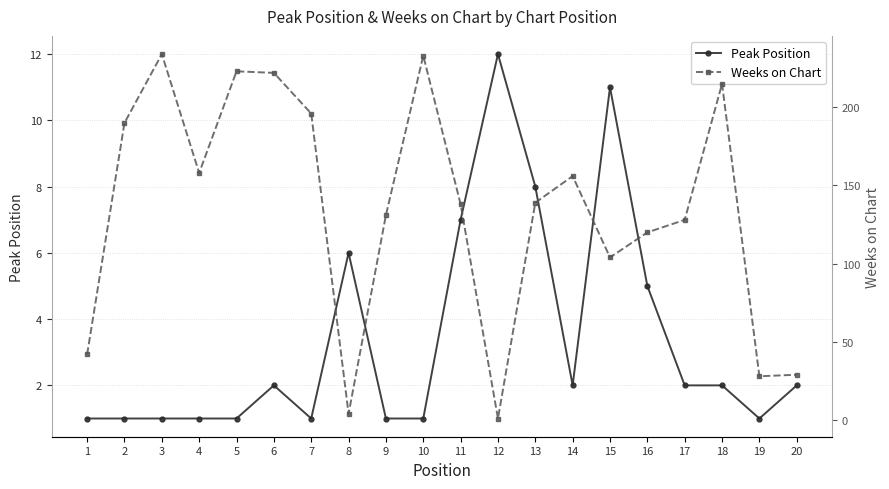

What is the value of the Peak Position point at the 6th from the left?

2